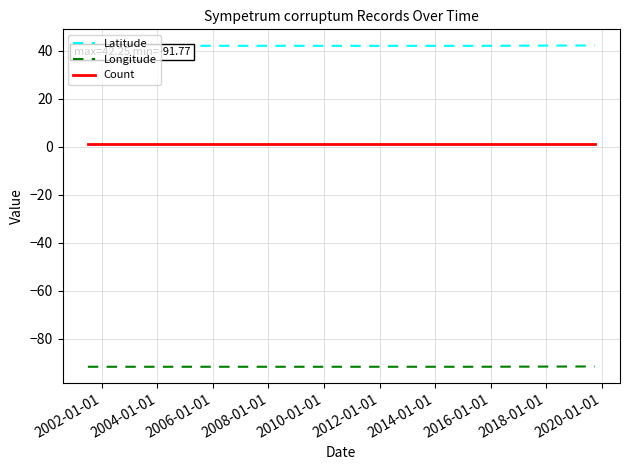

How many distinct data groups are displayed?

3